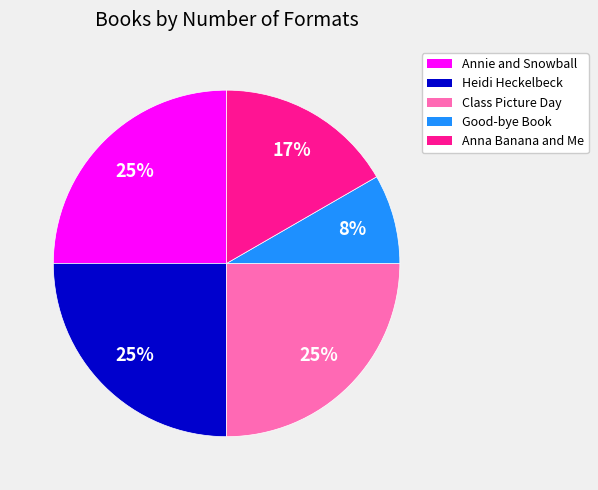

Which has a higher value, Annie and Snowball or Anna Banana and Me?

Annie and Snowball